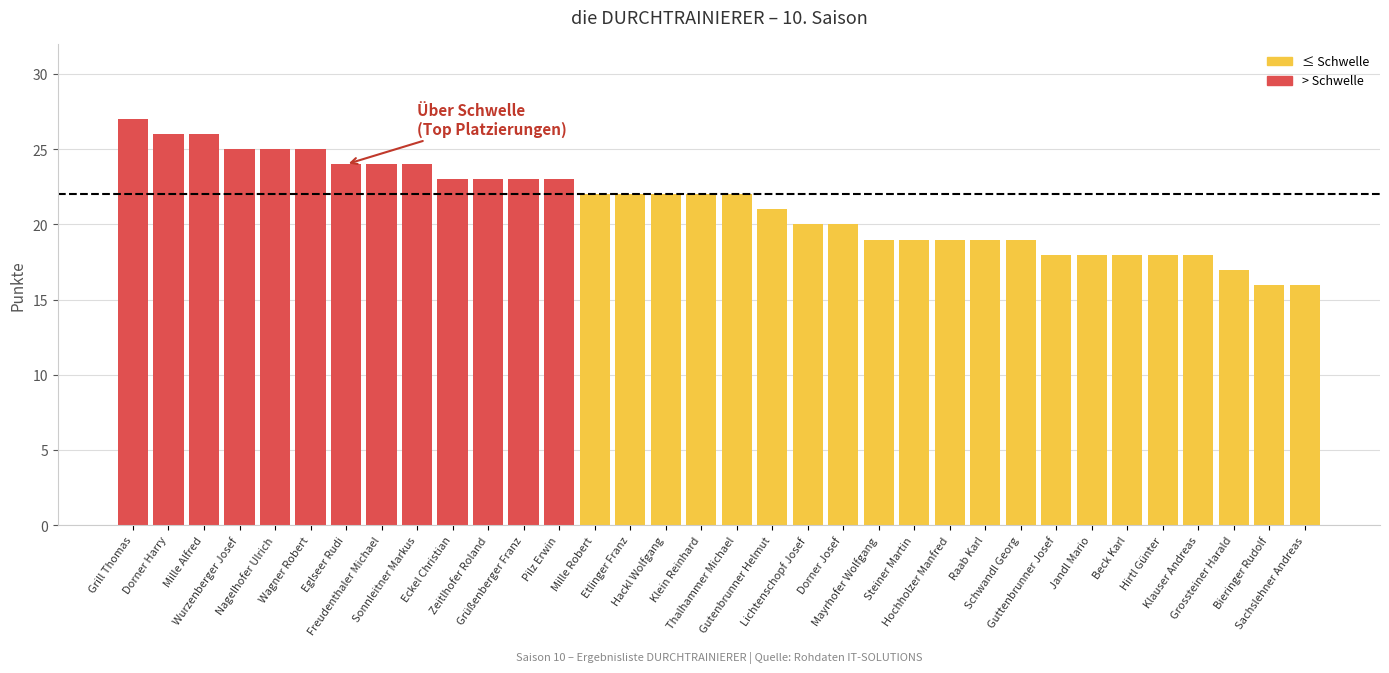

Reading right to left, what are all the values shown in this chart?

Sachslehner Andreas=16	Bieringer Rudolf=16	Grossteiner Harald=17	Klauser Andreas=18	Hirtl Günter=18	Beck Karl=18	Jandl Mario=18	Guttenbrunner Josef=18	Schwandl Georg=19	Raab Karl=19	Hochholzer Manfred=19	Steiner Martin=19	Mayrhofer Wolfgang=19	Dorner Josef=20	Lichtenschopf Josef=20	Gutenbrunner Helmut=21	Thalhammer Michael=22	Klein Reinhard=22	Hackl Wolfgang=22	Etlinger Franz=22	Mille Robert=22	Pilz Erwin=23	Grüßenberger Franz=23	Zeitlhofer Roland=23	Eckel Christian=23	Sonnleitner Markus=24	Freudenthaler Michael=24	Eglseer Rudi=24	Wagner Robert=25	Nagelhofer Ulrich=25	Wurzenberger Josef=25	Mille Alfred=26	Dorner Harry=26	Grill Thomas=27